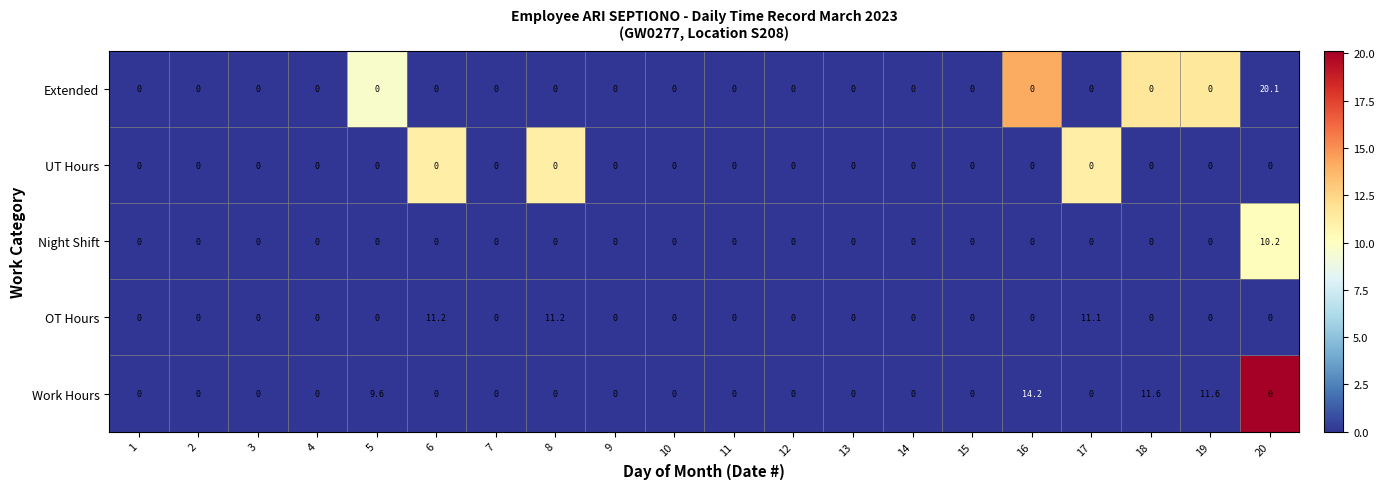

What is the greatest value displayed?

20.1